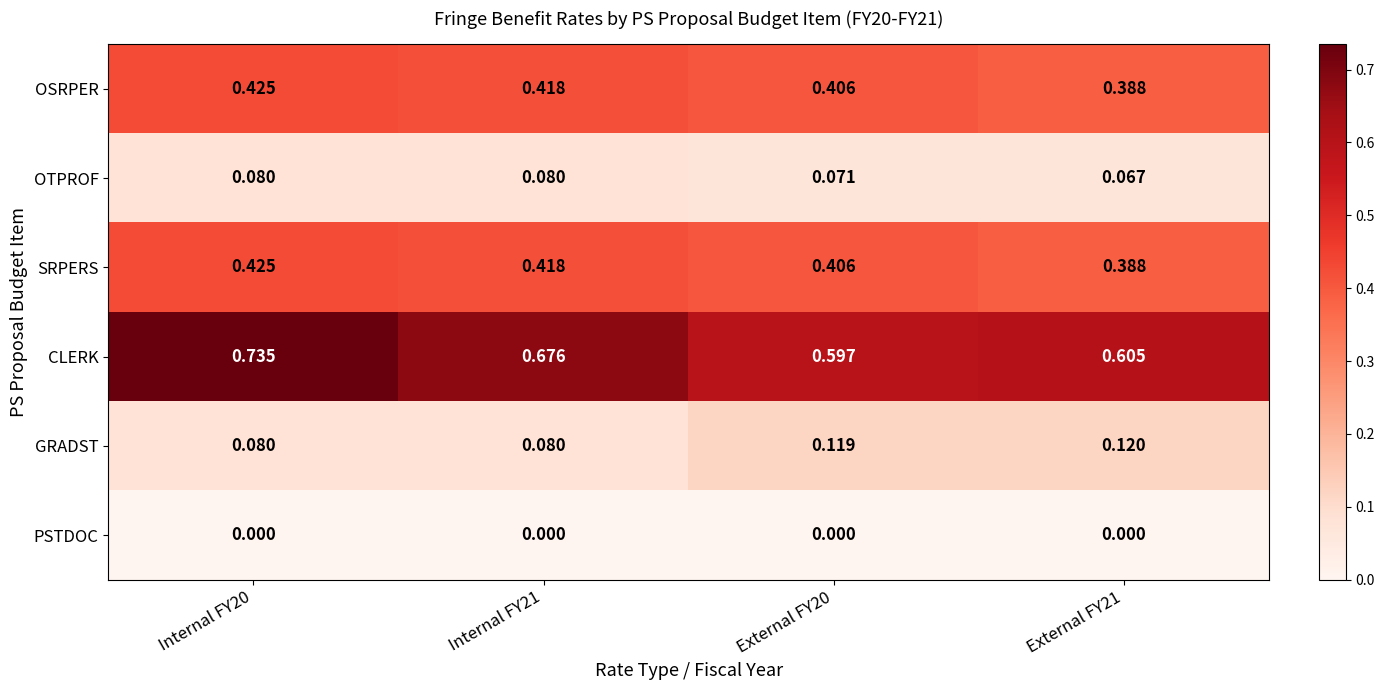

Which series has the largest range (max minus min)?

CLERK